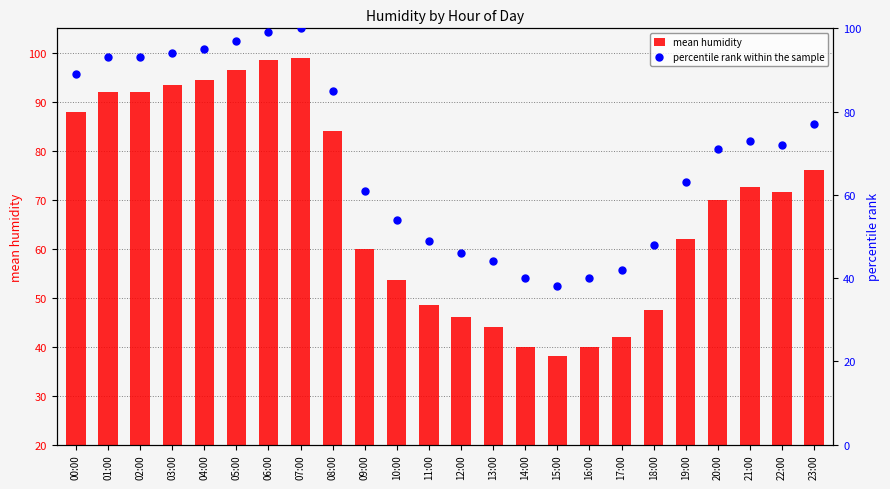

Which series reaches the maximum Y coordinate?

percentile rank within the sample